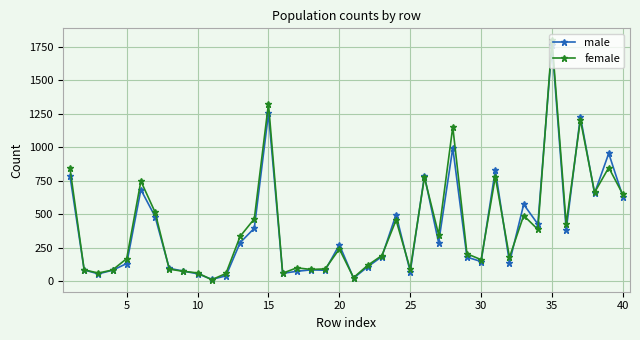

What is the value of the female point at the 24th from the left?

457